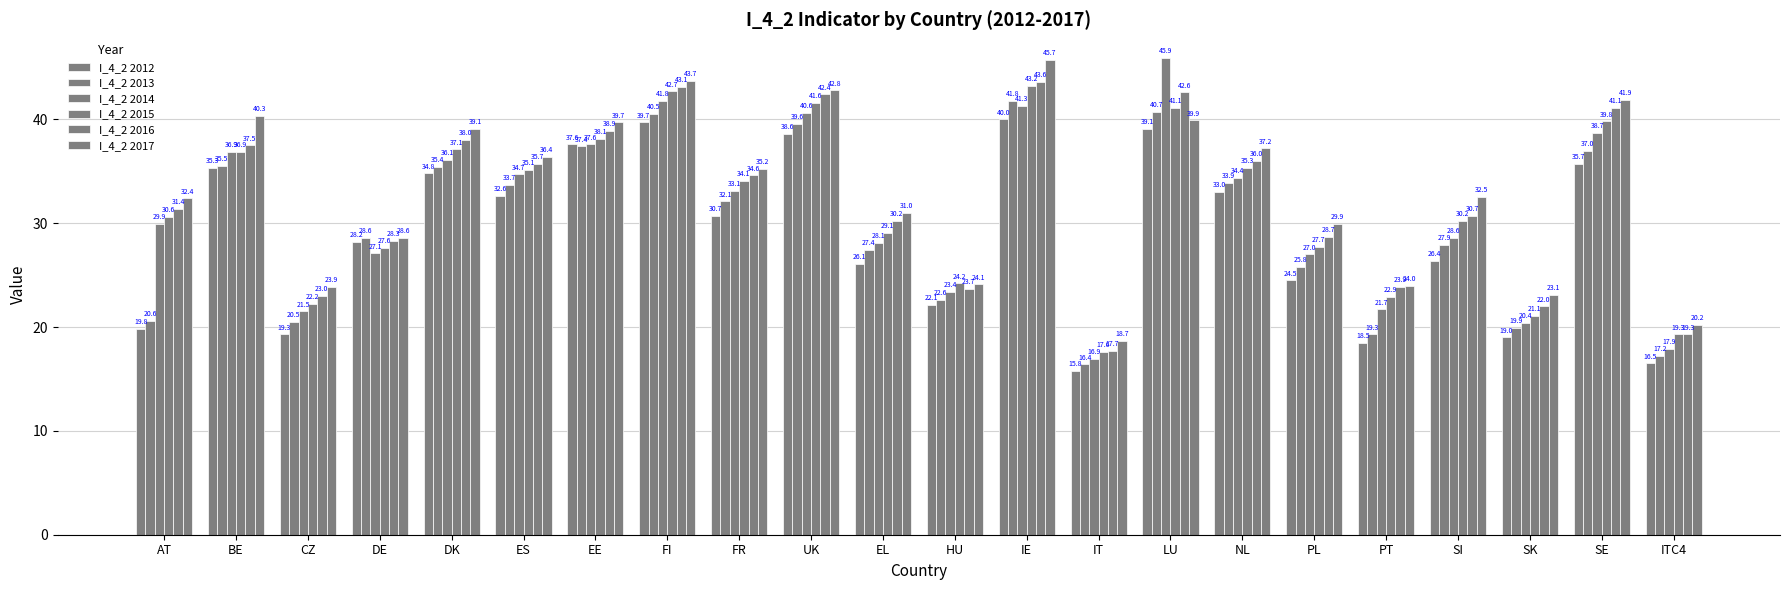

What is the difference between the second highest and minimum values in the I_4_2 2017 series?

25.0